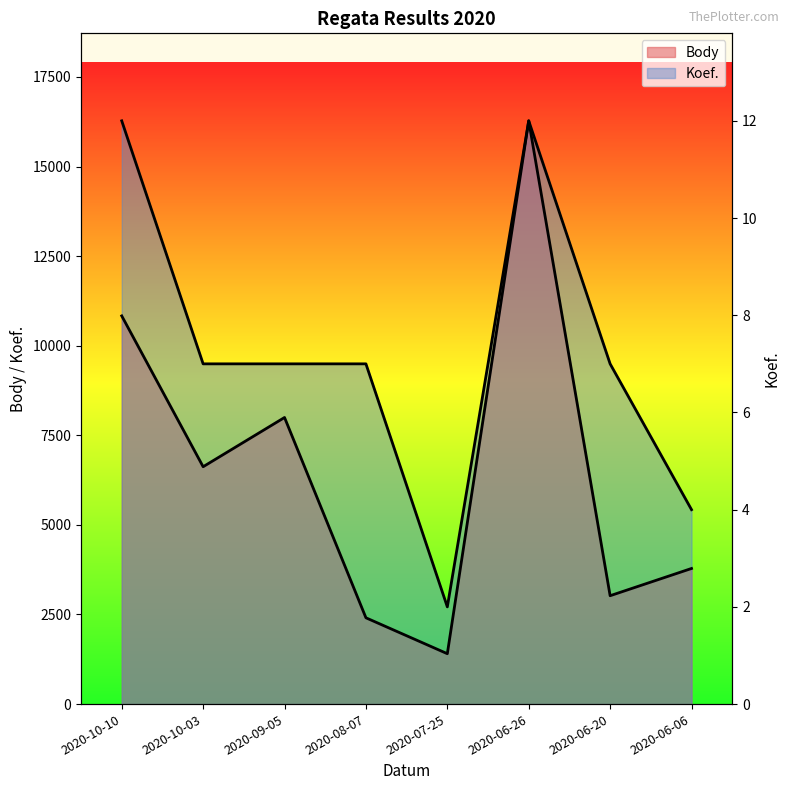

At how many categories does at least one series exceed 15832?

2